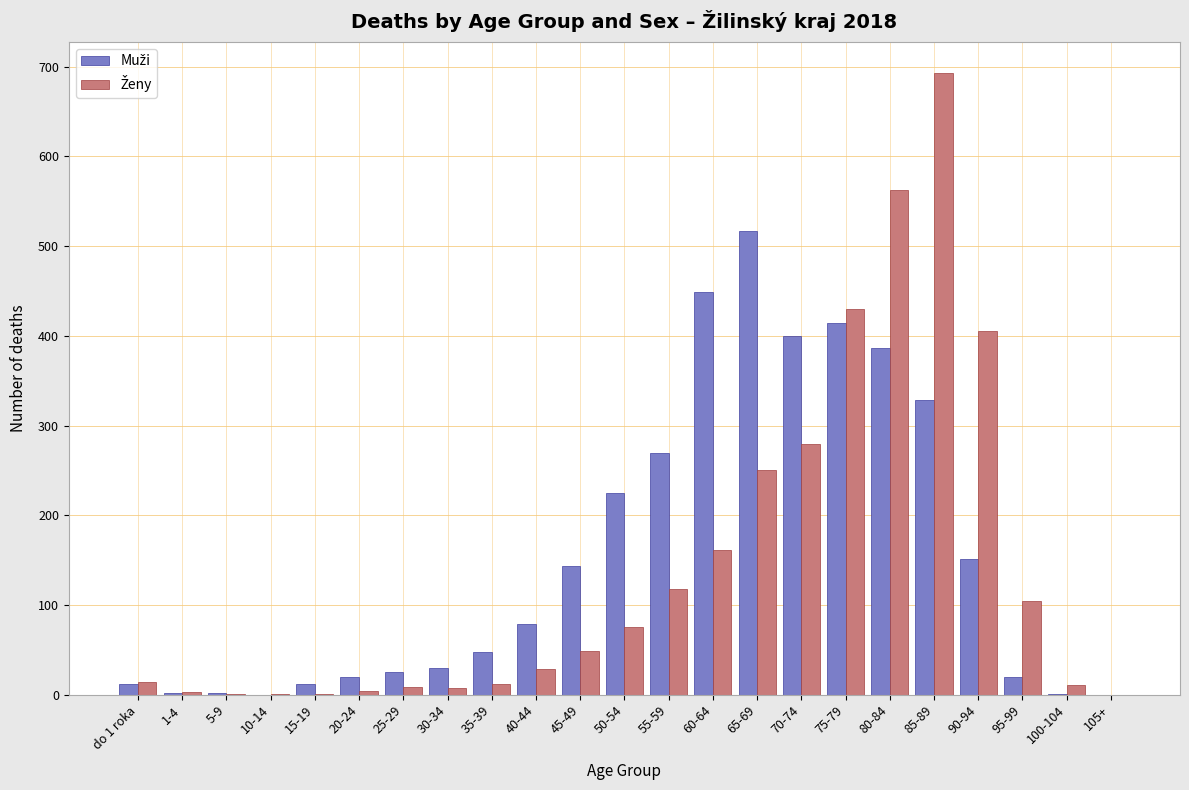

At which category is the sum across all series the highest?

85-89